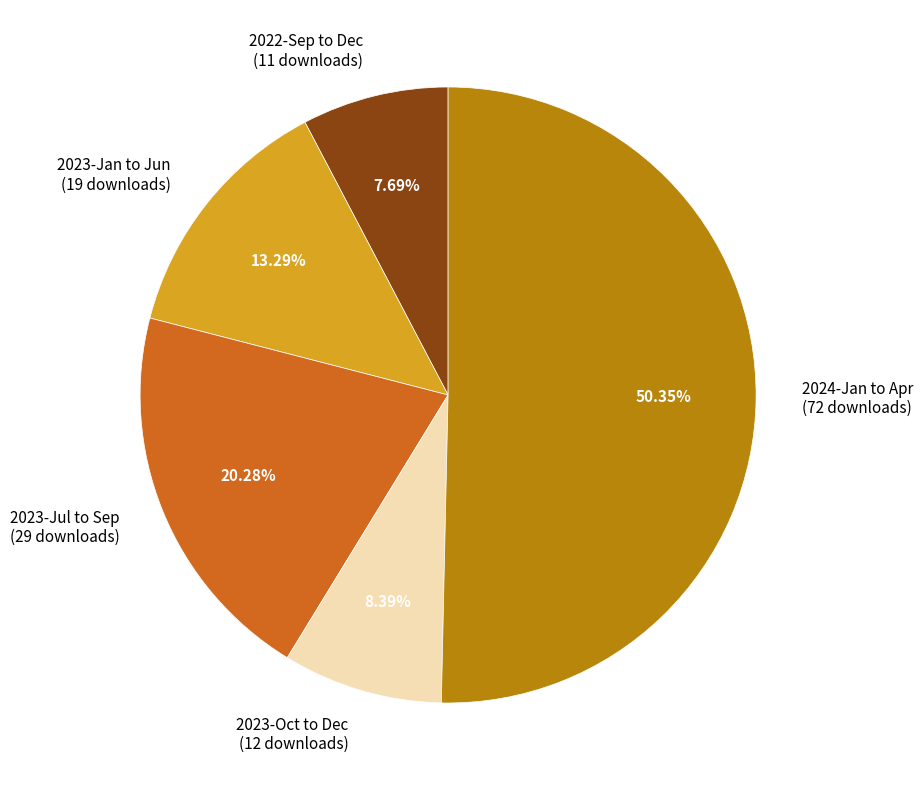

Which slice represents more than half of the pie?

2024-Jan to Apr (72 downloads)